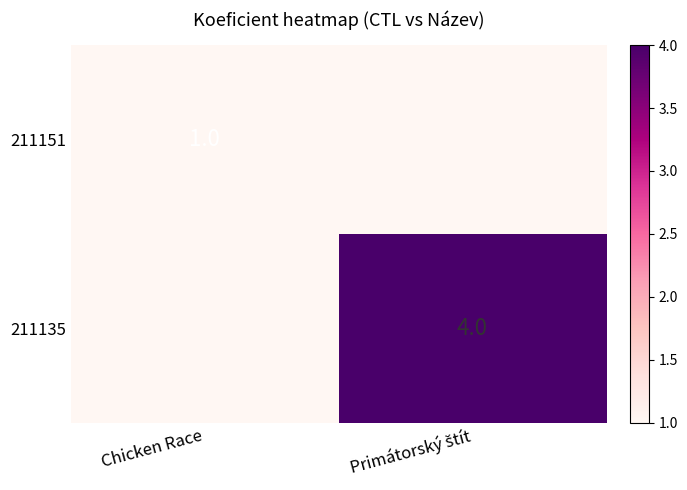

Which has a higher value, Primátorský štít or Chicken Race?

Chicken Race